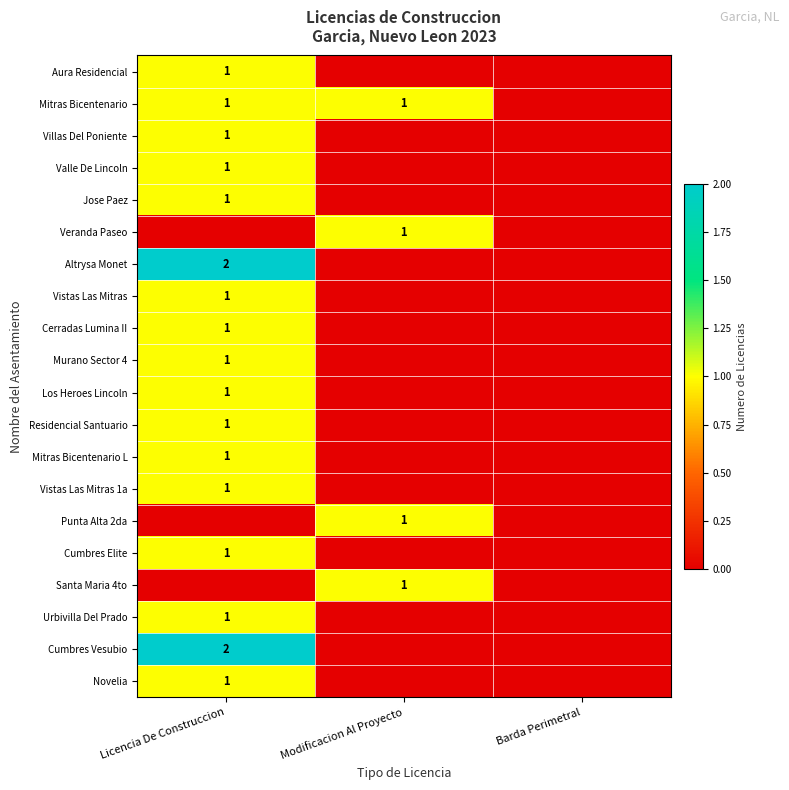

The Aura Residencial series shows 2 at Licencia De Construccion. True or false?

False